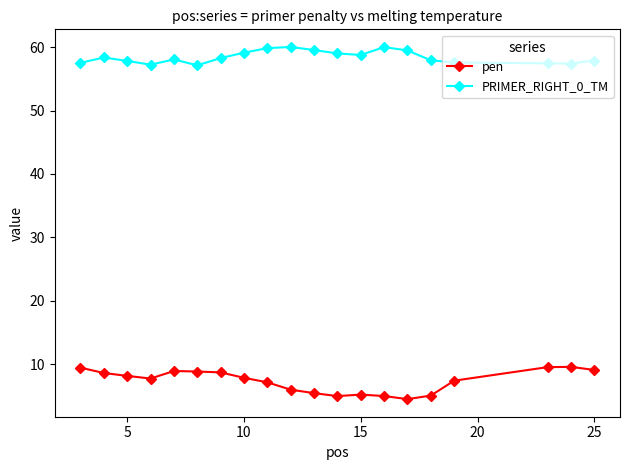

At how many categories does at least one series exceed 45?

20